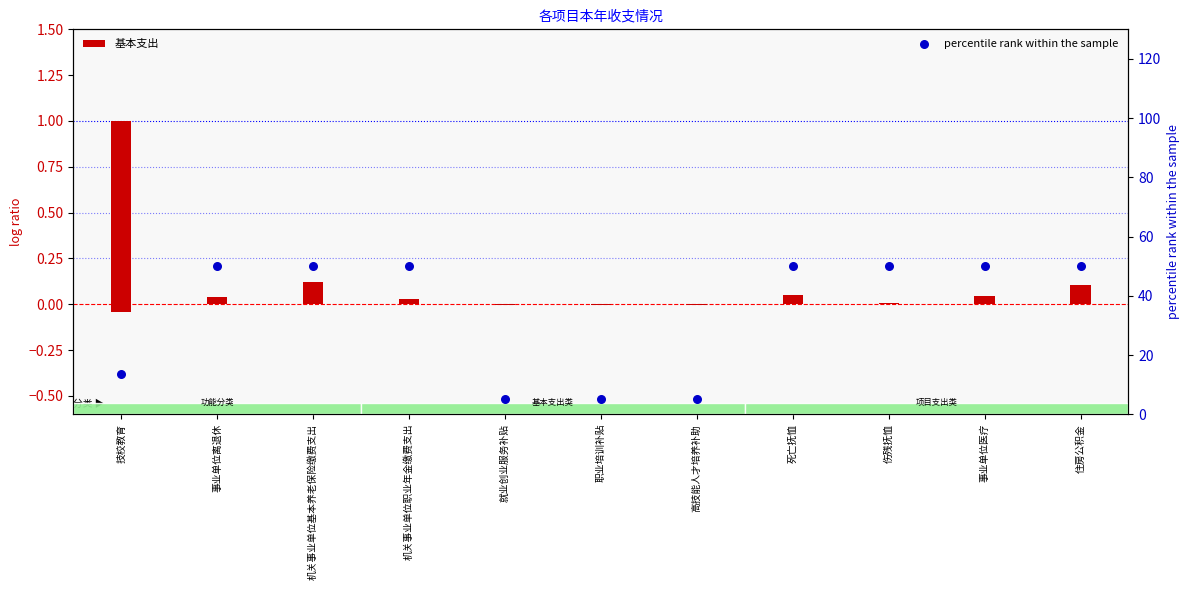

At how many categories does at least one series exceed 38?

7